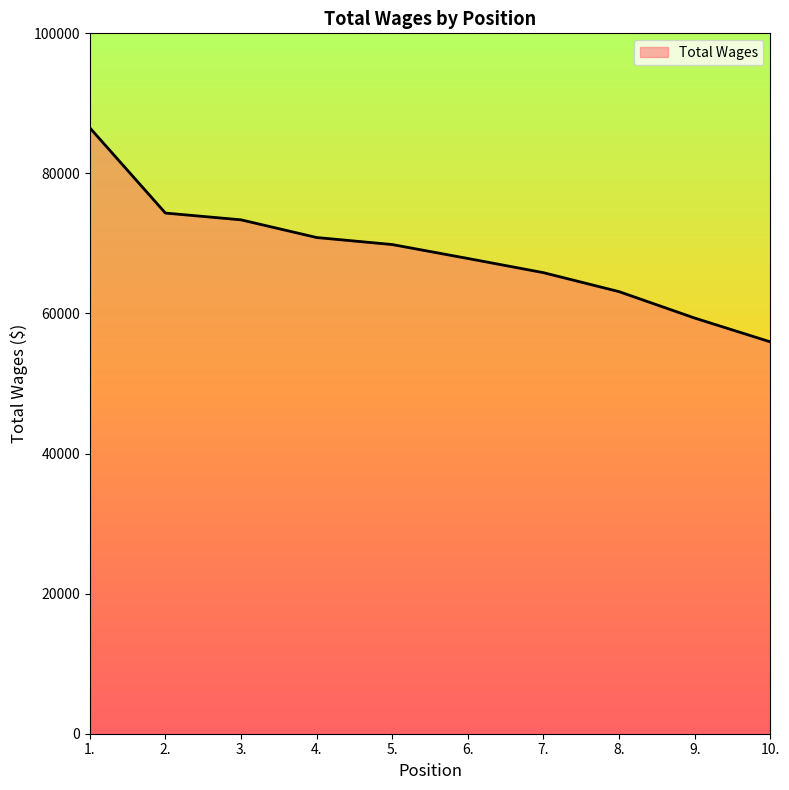

Reading right to left, extract all data points from this chart.

55949	59345	63119	65828	67855	69843	70847	73372	74340	86516